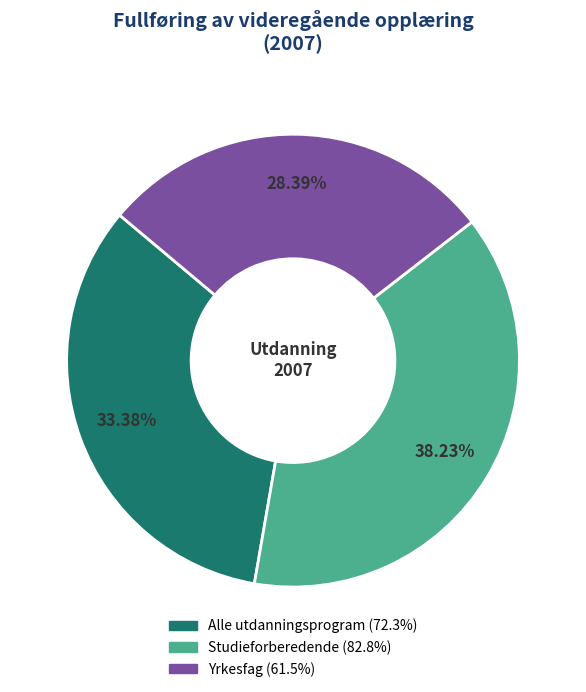

How many segments does this pie chart have?

3